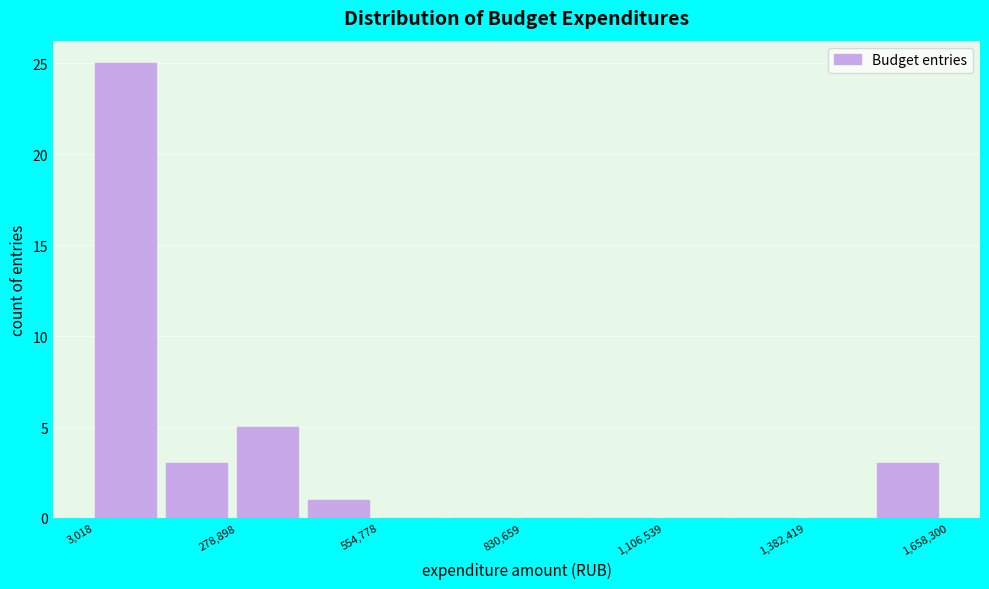

Read against the x-axis, roughly where is the centre of the tallest bar?

50000